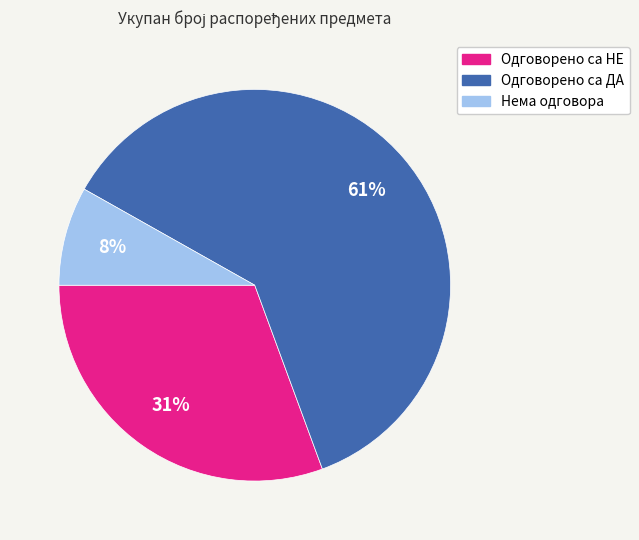

To the nearest percent, what is the difference between the largest and smallest slice percentages?

53%